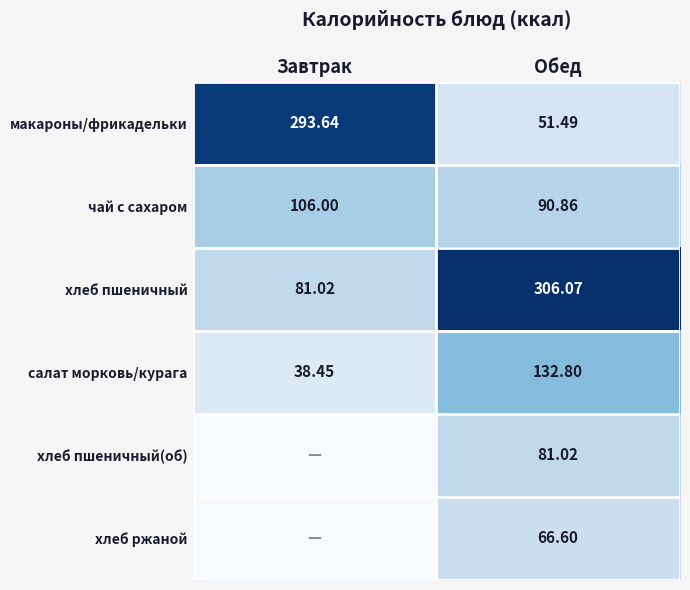

At Обед, list the series in order from largest to smallest.

хлеб пшеничный, салат морковь/курага, чай с сахаром, хлеб пшеничный(об), хлеб ржаной, макароны/фрикадельки